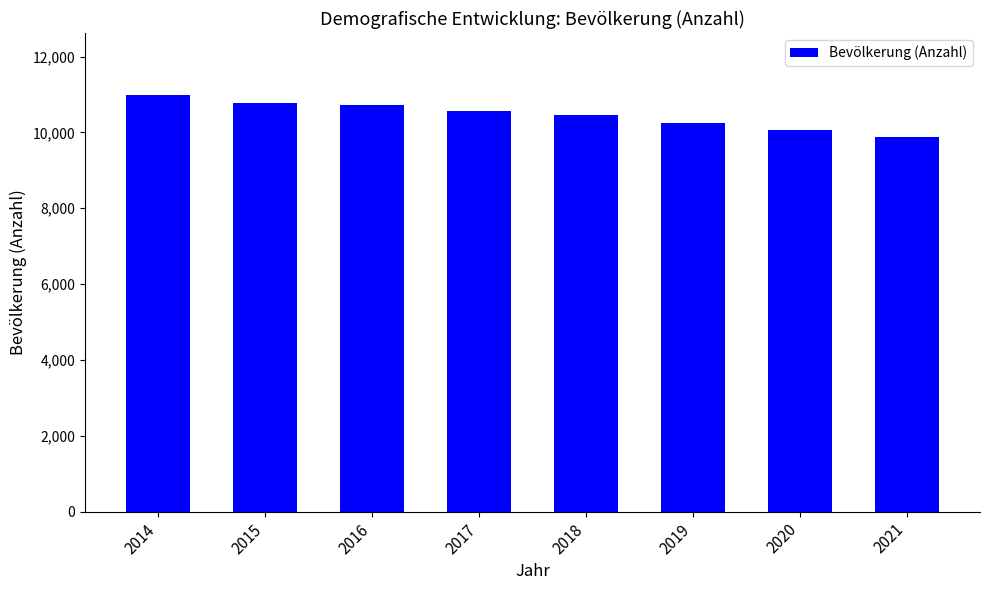

The value at 2016 is 10731. True or false?

True